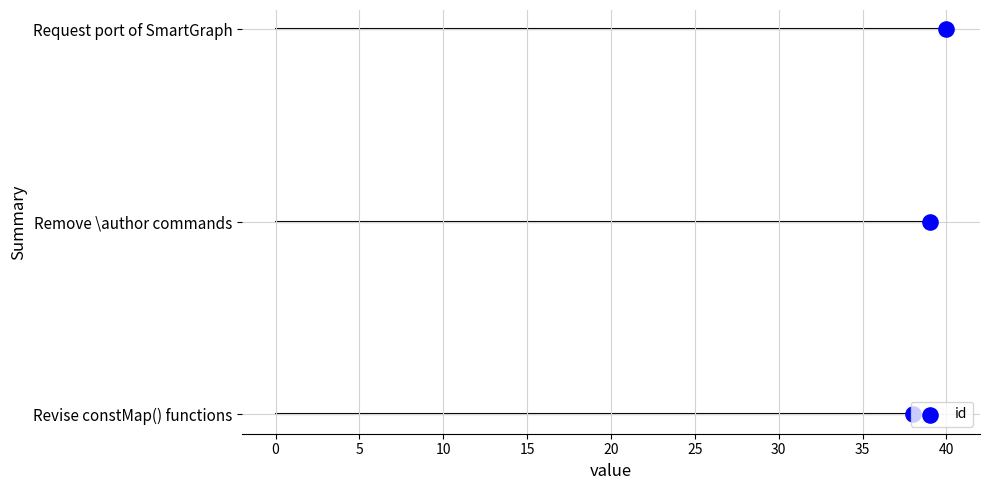

Between Remove \author commands and Request port of SmartGraph, which is larger?

Request port of SmartGraph